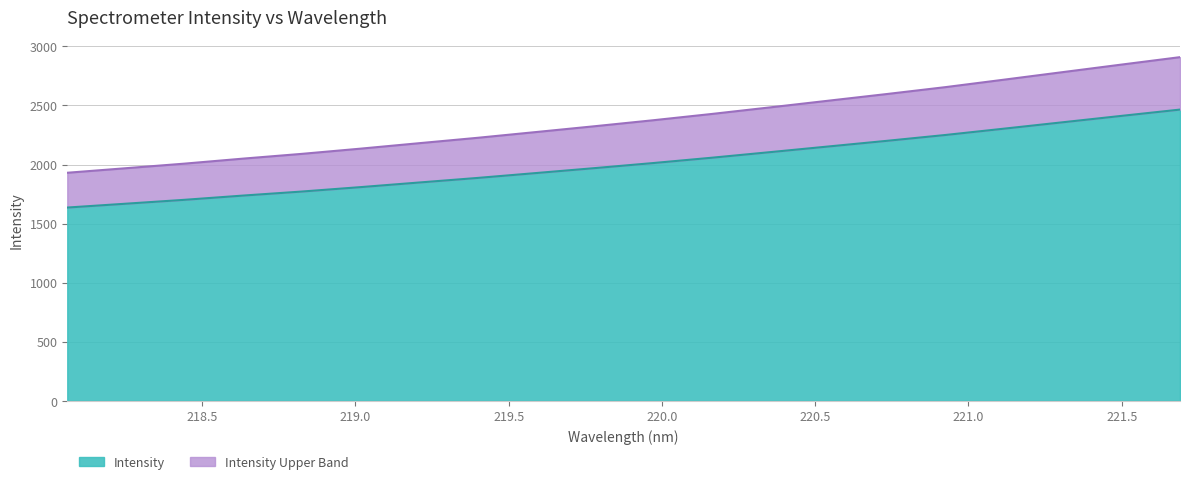

Which has a higher value, 219.9712 or 218.442?

219.9712